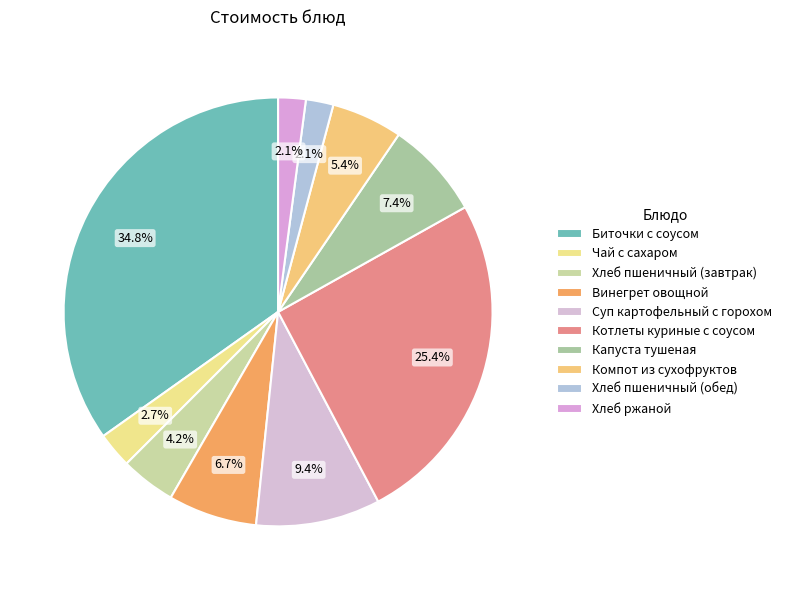

Which category has the smallest portion of the pie?

Хлеб пшеничный (обед)